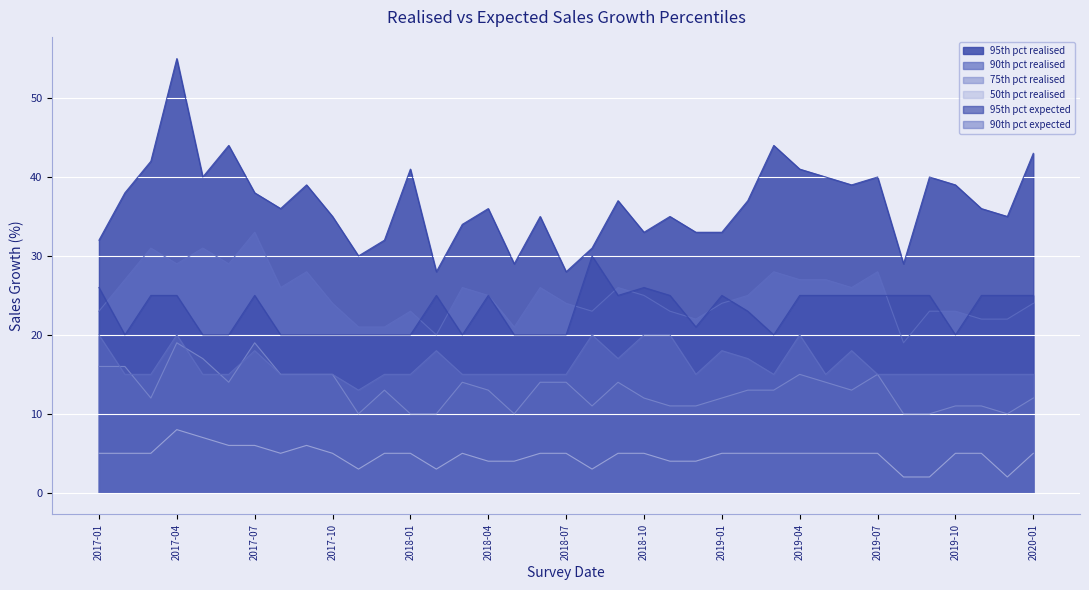

Reading left to right, what are all the values shown in this chart?

95th pct realised: 2017-01=32	2017-02=38	2017-03=42	2017-04=55	2017-05=40	2017-06=44	2017-07=38	2017-08=36	2017-09=39	2017-10=35	2017-11=30	2017-12=32	2018-01=41	2018-02=28	2018-03=34	2018-04=36	2018-05=29	2018-06=35	2018-07=28	2018-08=31	2018-09=37	2018-10=33	2018-11=35	2018-12=33	2019-01=33	2019-02=37	2019-03=44	2019-04=41	2019-05=40	2019-06=39	2019-07=40	2019-08=29	2019-09=40	2019-10=39	2019-11=36	2019-12=35	2020-01=43
90th pct realised: 2017-01=23	2017-02=27	2017-03=31	2017-04=29	2017-05=31	2017-06=29	2017-07=33	2017-08=26	2017-09=28	2017-10=24	2017-11=21	2017-12=21	2018-01=23	2018-02=20	2018-03=26	2018-04=25	2018-05=21	2018-06=26	2018-07=24	2018-08=23	2018-09=26	2018-10=25	2018-11=23	2018-12=22	2019-01=24	2019-02=25	2019-03=28	2019-04=27	2019-05=27	2019-06=26	2019-07=28	2019-08=19	2019-09=23	2019-10=23	2019-11=22	2019-12=22	2020-01=24
75th pct realised: 2017-01=16	2017-02=16	2017-03=12	2017-04=19	2017-05=17	2017-06=14	2017-07=19	2017-08=15	2017-09=15	2017-10=15	2017-11=10	2017-12=13	2018-01=10	2018-02=10	2018-03=14	2018-04=13	2018-05=10	2018-06=14	2018-07=14	2018-08=11	2018-09=14	2018-10=12	2018-11=11	2018-12=11	2019-01=12	2019-02=13	2019-03=13	2019-04=15	2019-05=14	2019-06=13	2019-07=15	2019-08=10	2019-09=10	2019-10=11	2019-11=11	2019-12=10	2020-01=12
50th pct realised: 2017-01=5	2017-02=5	2017-03=5	2017-04=8	2017-05=7	2017-06=6	2017-07=6	2017-08=5	2017-09=6	2017-10=5	2017-11=3	2017-12=5	2018-01=5	2018-02=3	2018-03=5	2018-04=4	2018-05=4	2018-06=5	2018-07=5	2018-08=3	2018-09=5	2018-10=5	2018-11=4	2018-12=4	2019-01=5	2019-02=5	2019-03=5	2019-04=5	2019-05=5	2019-06=5	2019-07=5	2019-08=2	2019-09=2	2019-10=5	2019-11=5	2019-12=2	2020-01=5
95th pct expected: 2017-01=26	2017-02=20	2017-03=25	2017-04=25	2017-05=20	2017-06=20	2017-07=25	2017-08=20	2017-09=20	2017-10=20	2017-11=20	2017-12=20	2018-01=20	2018-02=25	2018-03=20	2018-04=25	2018-05=20	2018-06=20	2018-07=20	2018-08=30	2018-09=25	2018-10=26	2018-11=25	2018-12=21	2019-01=25	2019-02=23	2019-03=20	2019-04=25	2019-05=25	2019-06=25	2019-07=25	2019-08=25	2019-09=25	2019-10=20	2019-11=25	2019-12=25	2020-01=25
90th pct expected: 2017-01=20	2017-02=15	2017-03=15	2017-04=20	2017-05=15	2017-06=15	2017-07=18	2017-08=15	2017-09=15	2017-10=15	2017-11=13	2017-12=15	2018-01=15	2018-02=18	2018-03=15	2018-04=15	2018-05=15	2018-06=15	2018-07=15	2018-08=20	2018-09=17	2018-10=20	2018-11=20	2018-12=15	2019-01=18	2019-02=17	2019-03=15	2019-04=20	2019-05=15	2019-06=18	2019-07=15	2019-08=15	2019-09=15	2019-10=15	2019-11=15	2019-12=15	2020-01=15